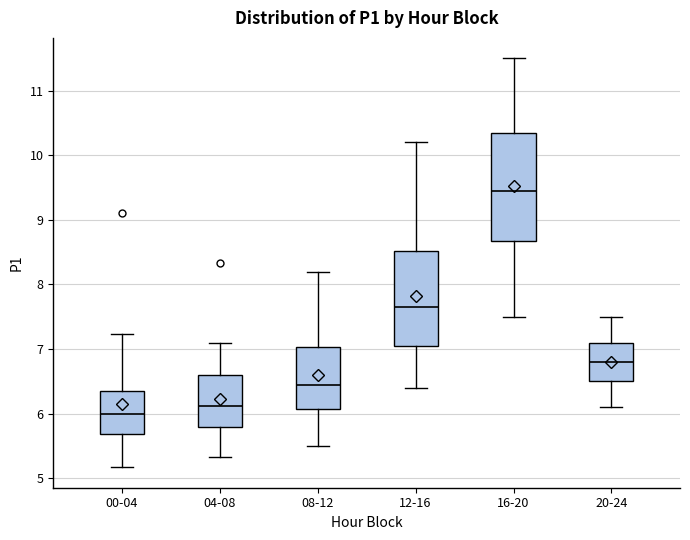

Which box's median line is the lowest?

00-04